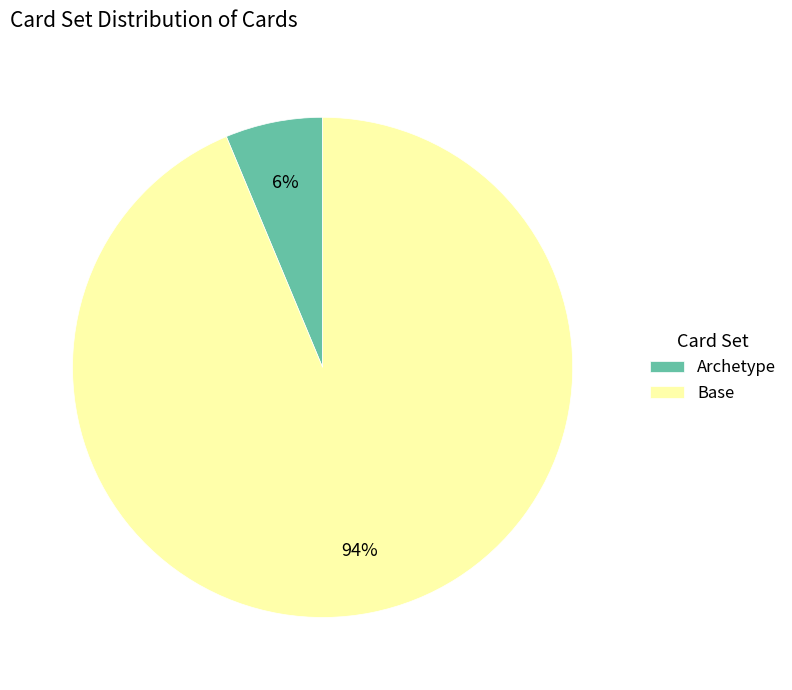

What is the majority slice?

Base